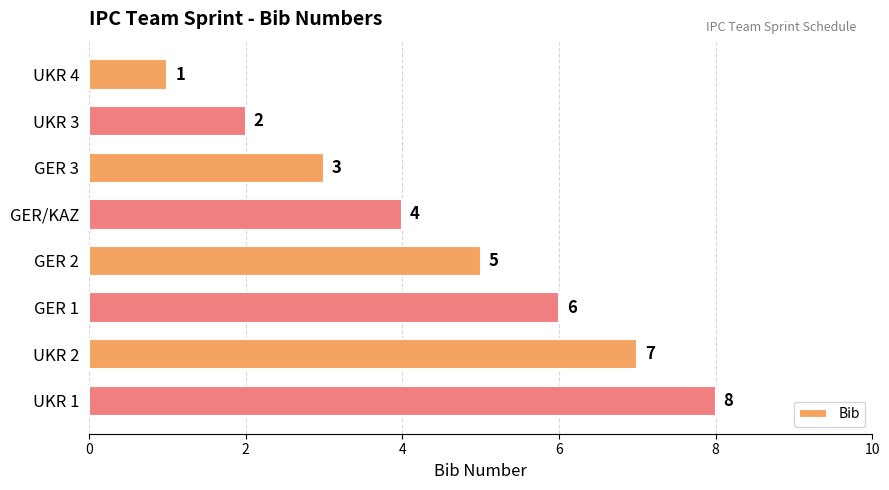

What is the smallest value displayed?

1